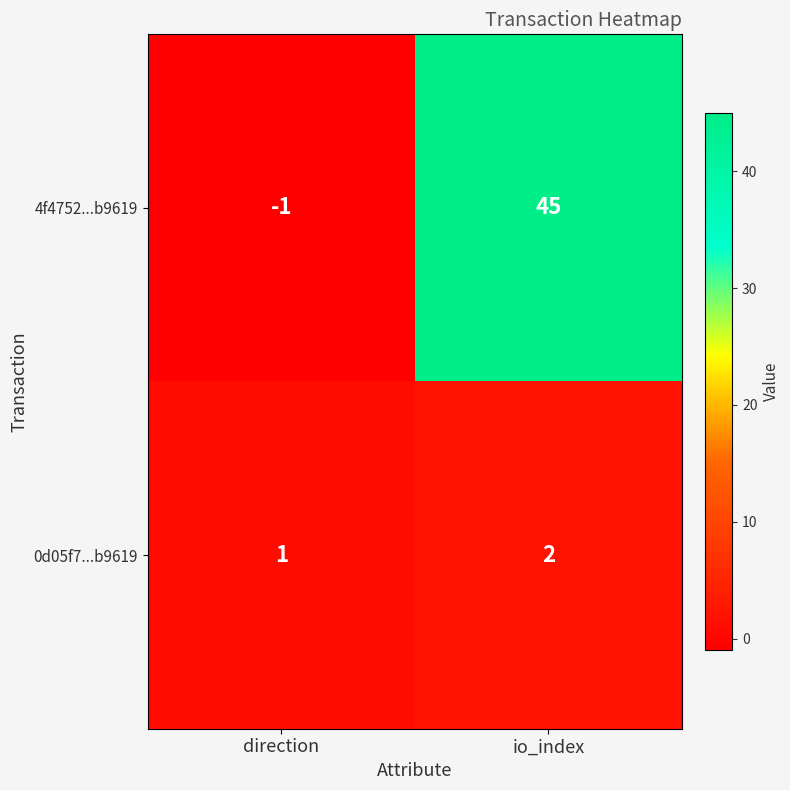

What is the difference between the highest and lowest values at direction?

2